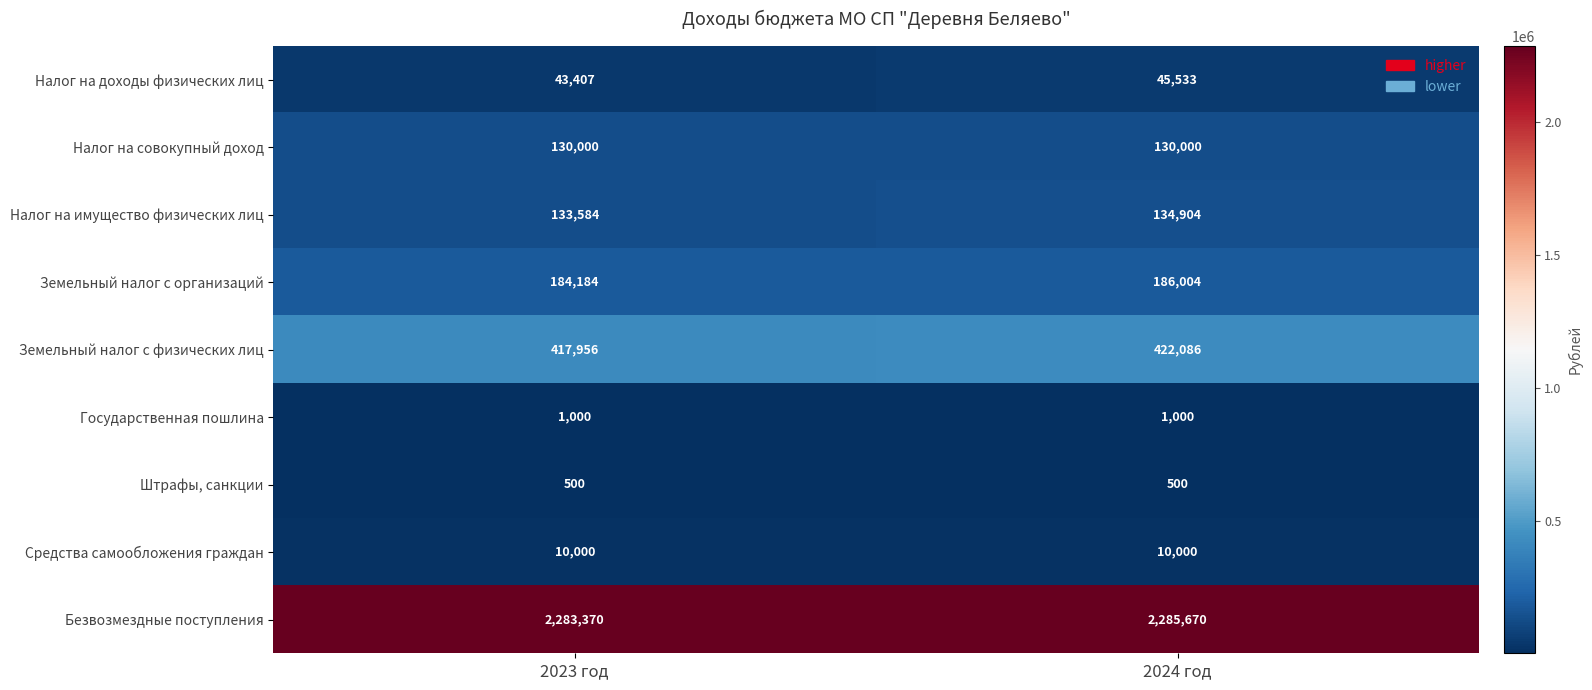

Which series has the widest spread of values?

Земельный налог с физических лиц